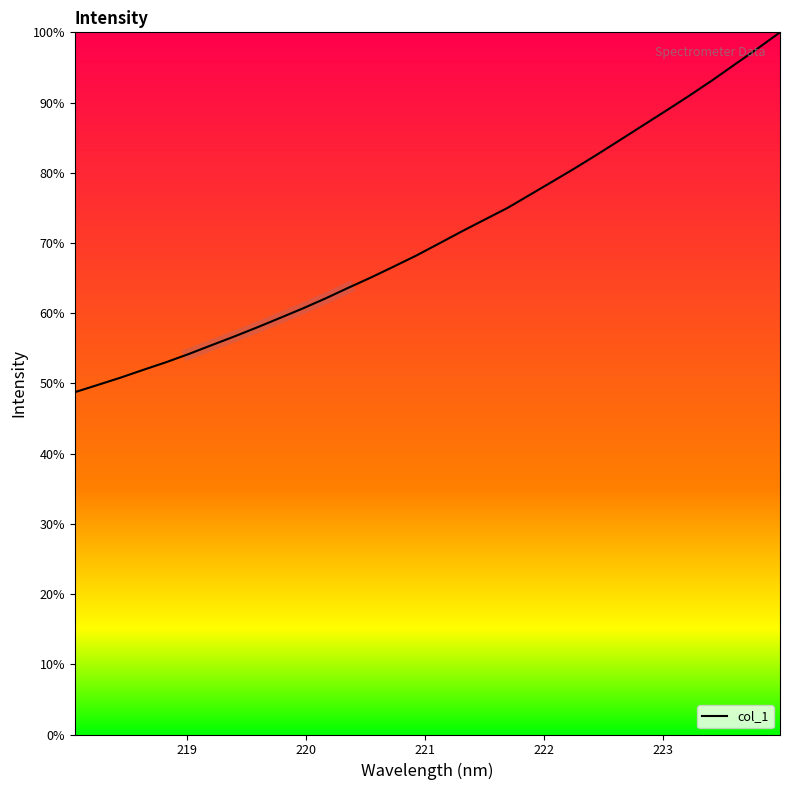

What is the highest value of the col_1 series?

100.0